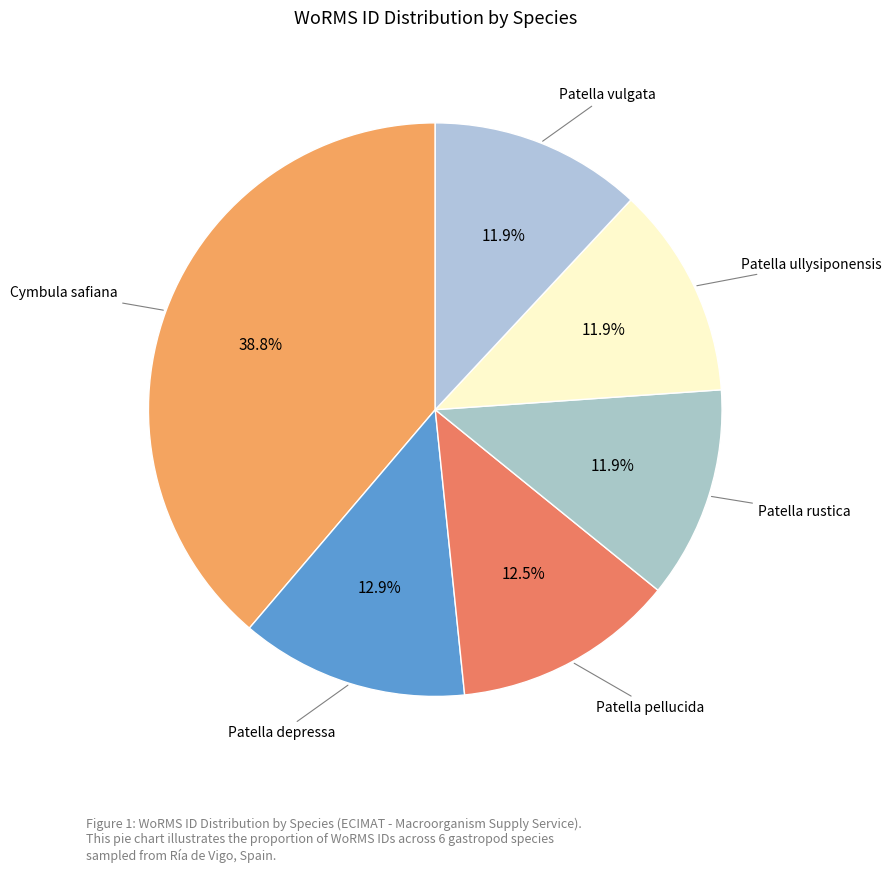

Count the number of slices in the pie.

6